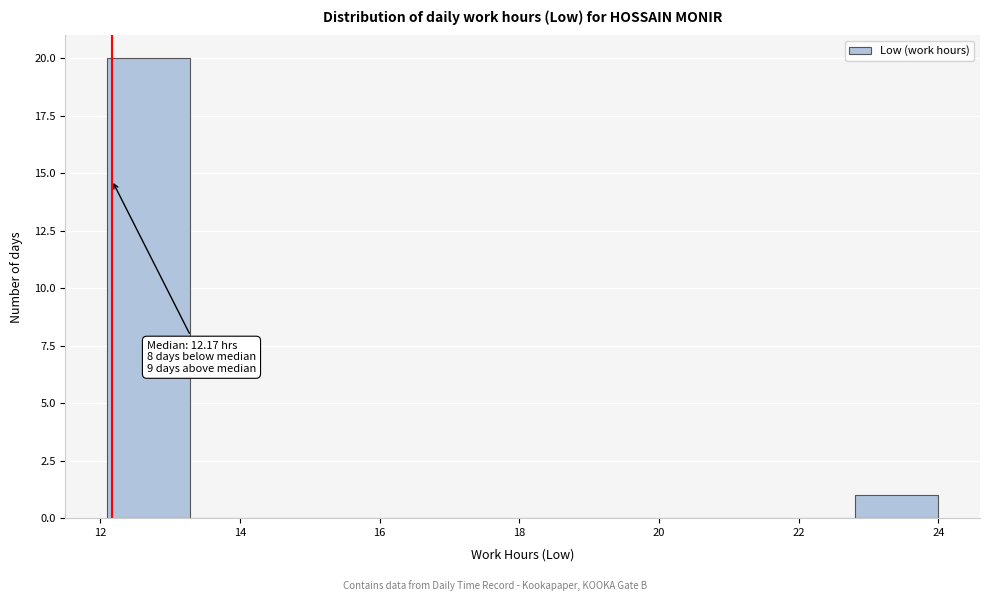

Over which range of the x-axis is the bar tallest?

12.2 to 13.2